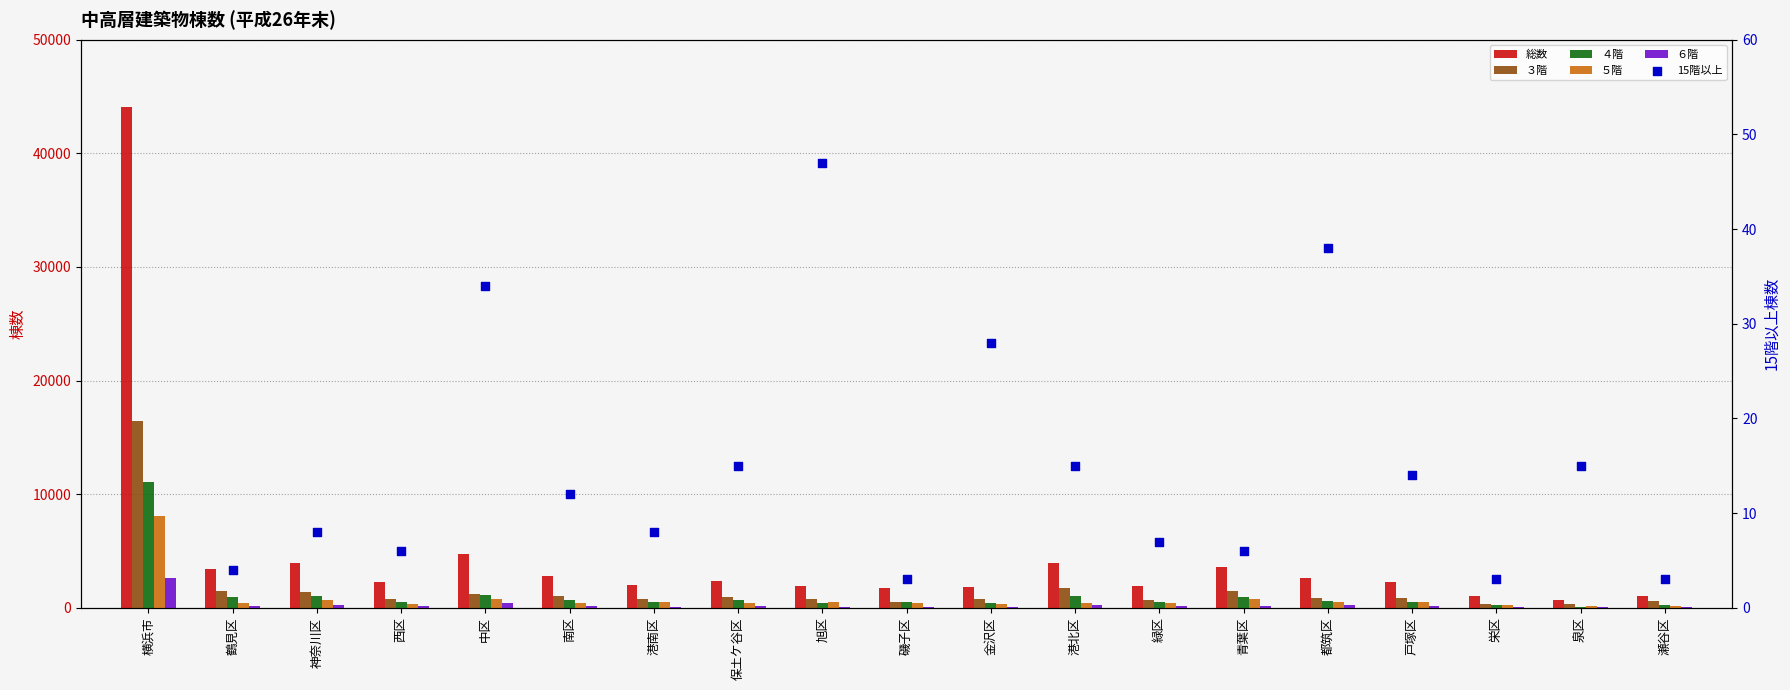

Is the value of ５階 at 西区 greater than the value of 15階以上 at 保土ケ谷区?

Yes